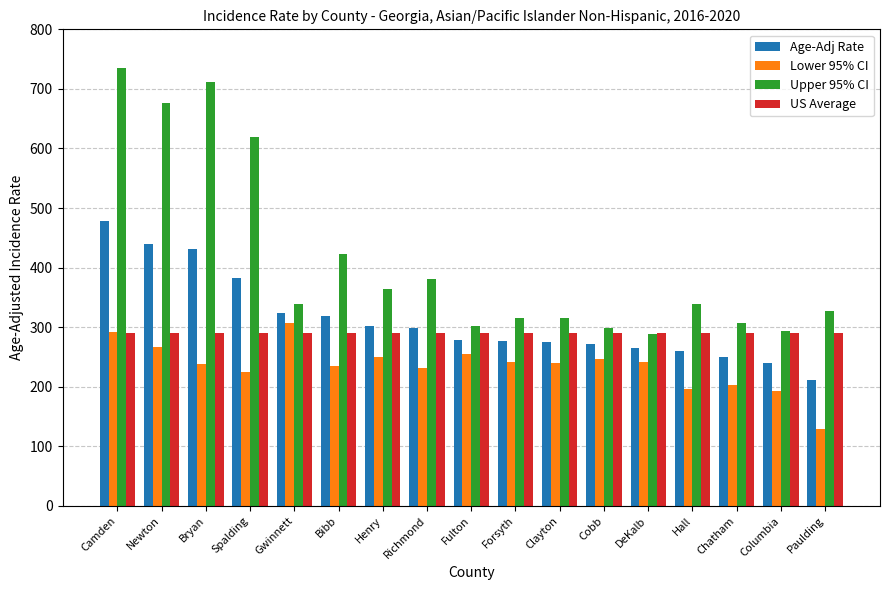

What is the minimum value for Lower 95% CI?

128.7